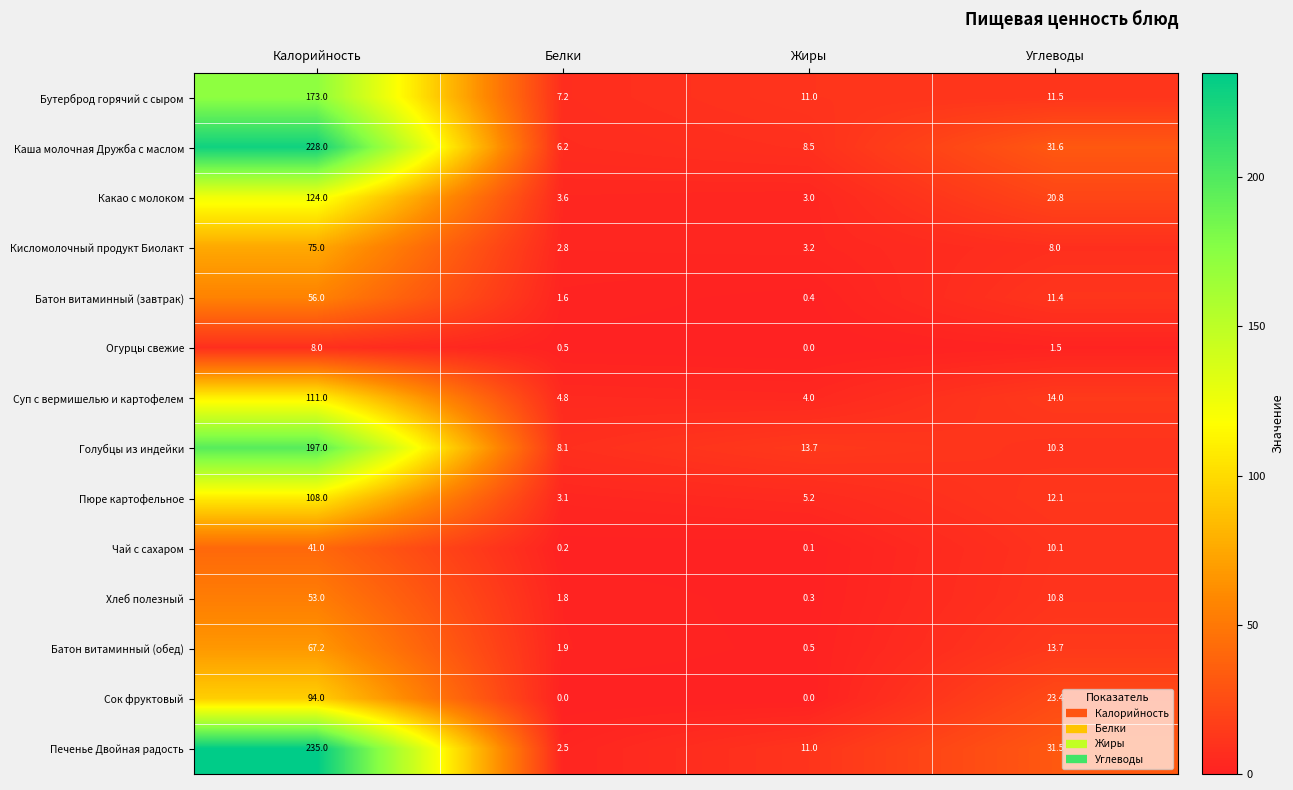

What is the greatest value displayed?

235.0